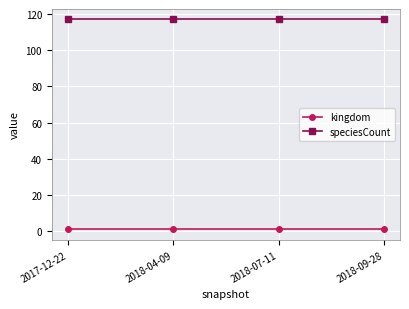

What is the label of the 4th point from the left?

2018-09-28